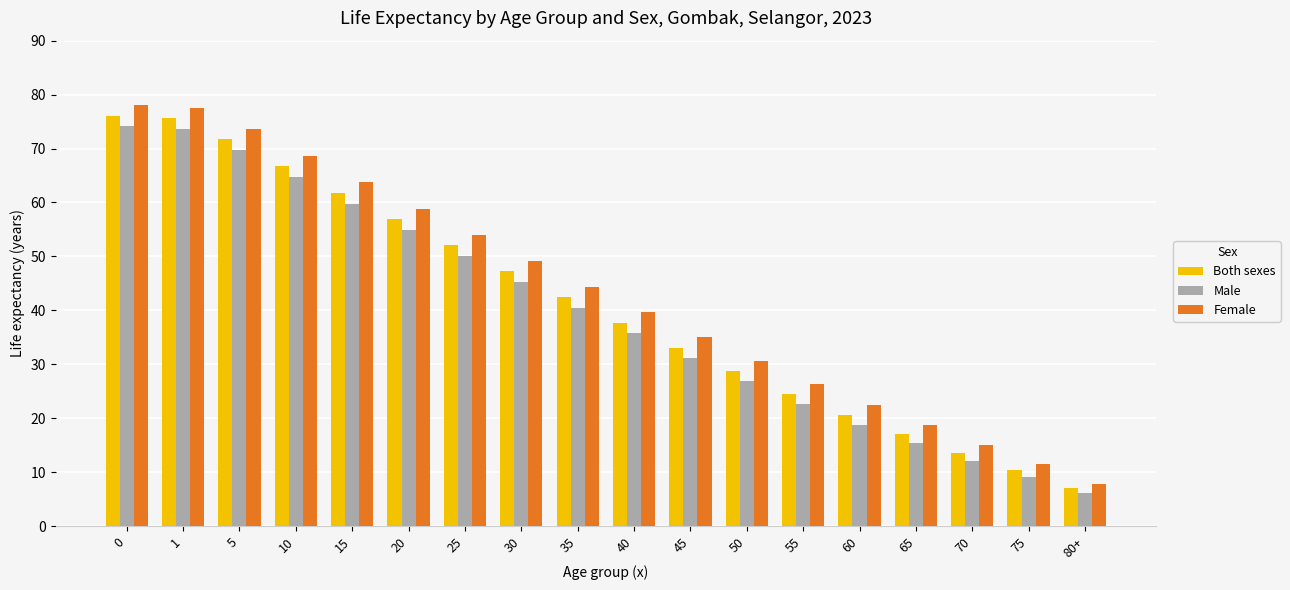

How many bars are there in each group?

3